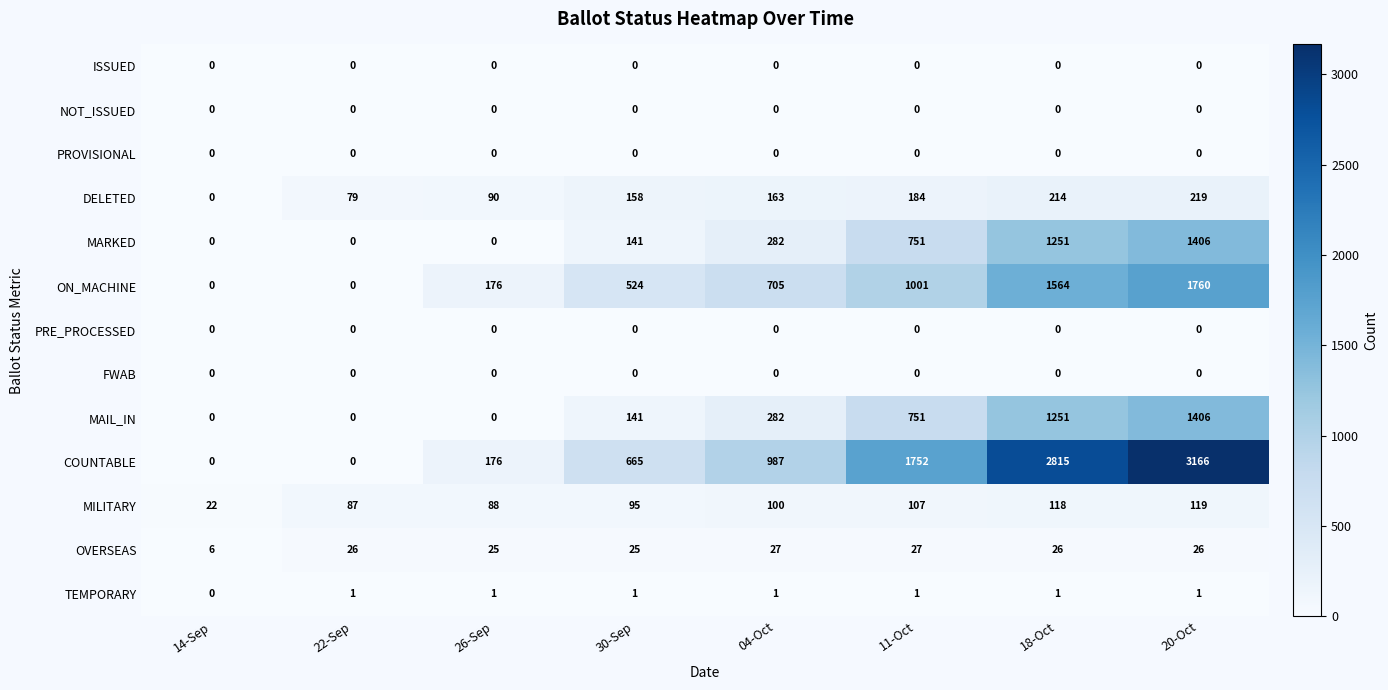

What is the average value of the OVERSEAS series?

24